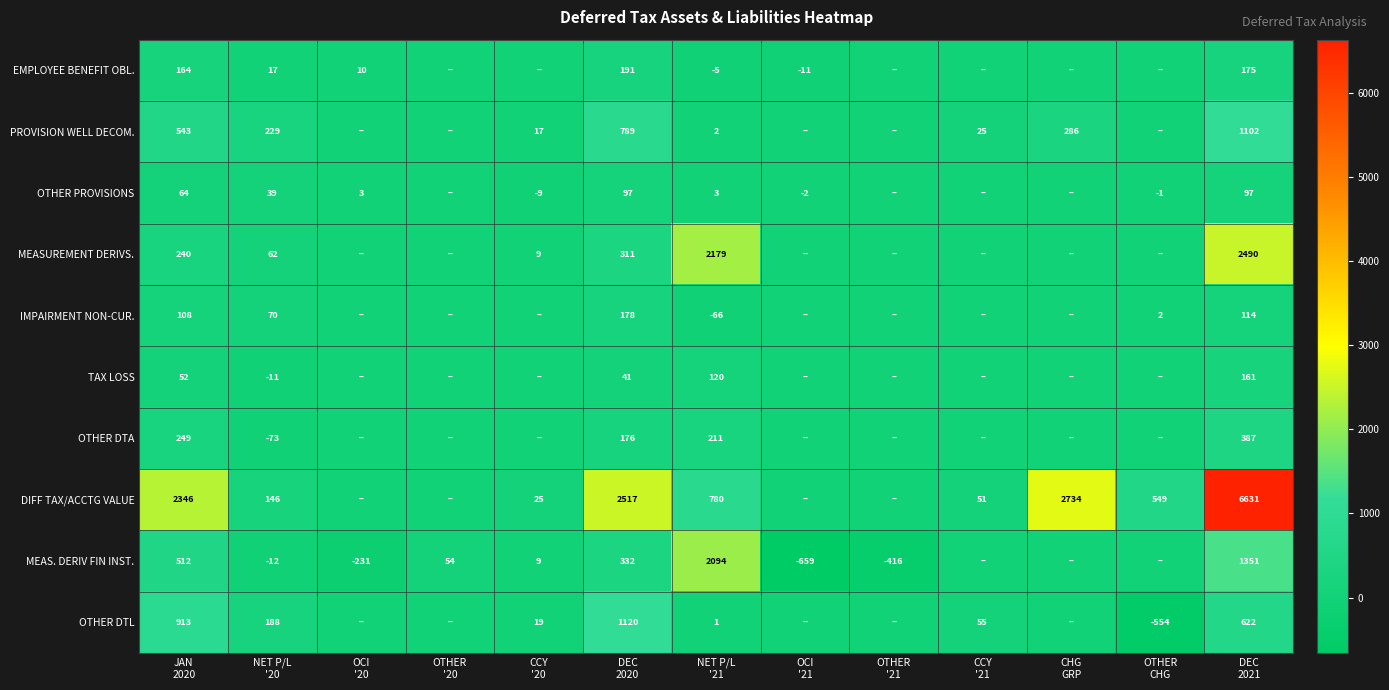

Which series has the largest range (max minus min)?

DIFF TAX/ACCTG VALUE